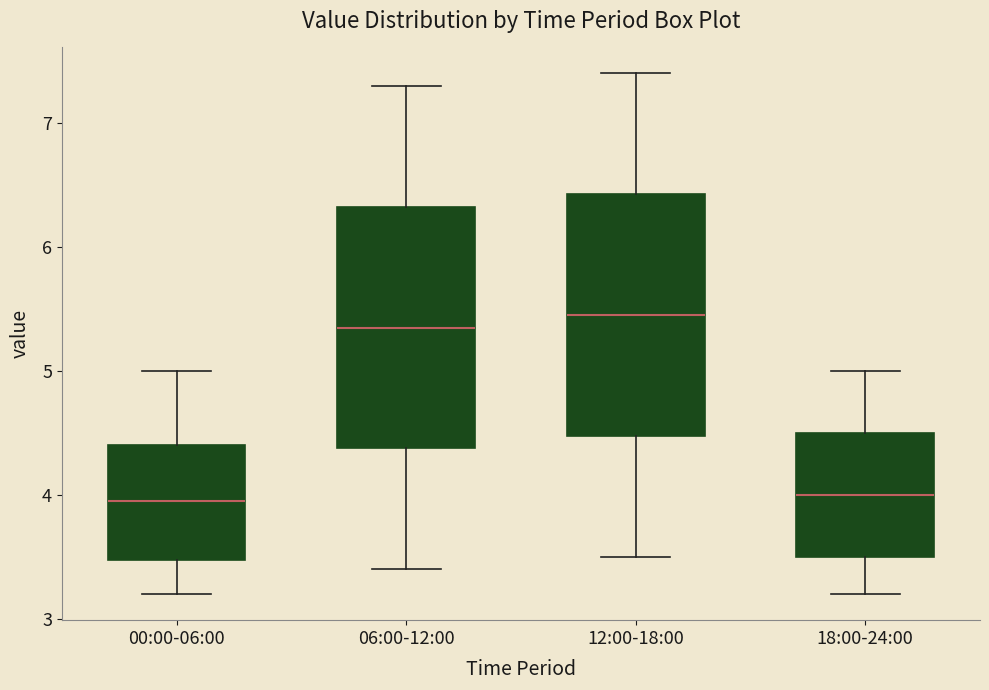

Reading left to right, read every box against the y-axis: the position of its median line, the range the box covers, and the ends of its whiskers. The values are not printed on the chart, so give them approximately, as read against the axis.

00:00-06:00: median 4.0, box 3.5 to 4.4, whiskers 3.2 to 5.0
06:00-12:00: median 5.4, box 4.4 to 6.3, whiskers 3.4 to 7.3
12:00-18:00: median 5.5, box 4.5 to 6.4, whiskers 3.5 to 7.4
18:00-24:00: median 4.0, box 3.5 to 4.5, whiskers 3.2 to 5.0